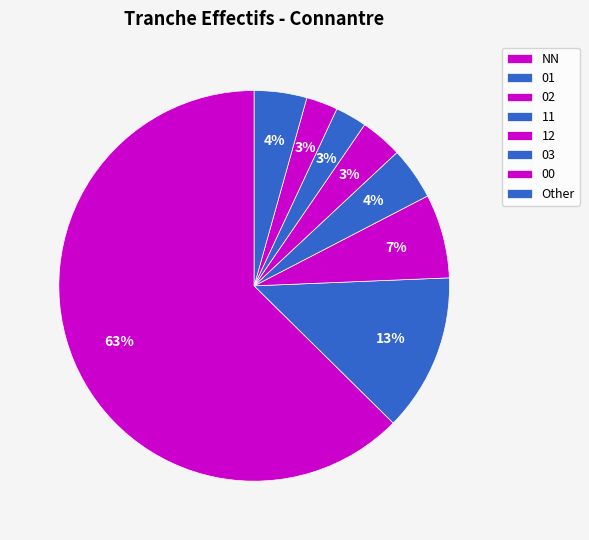

Which category accounts for the majority?

NN